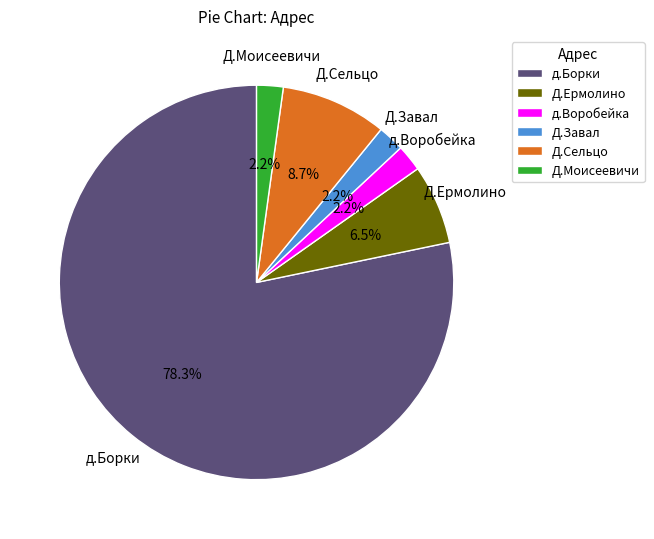

To the nearest percent, what portion does Д.Моисеевичи represent?

2%